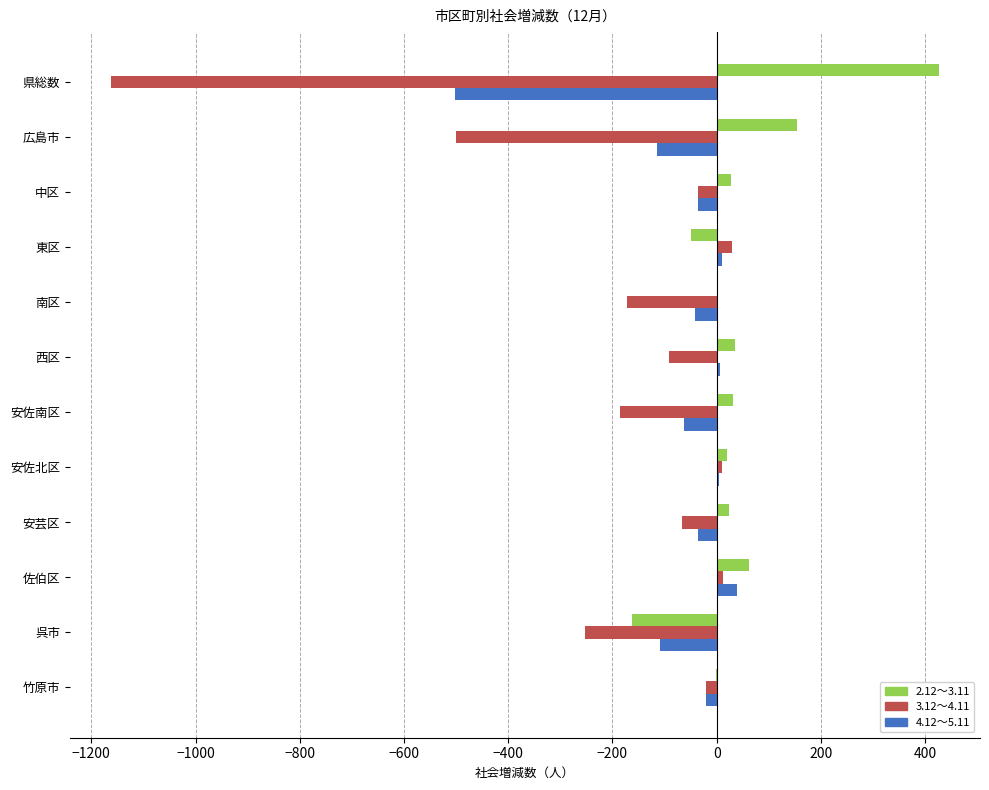

What is the total value across all series at 呉市?

-523